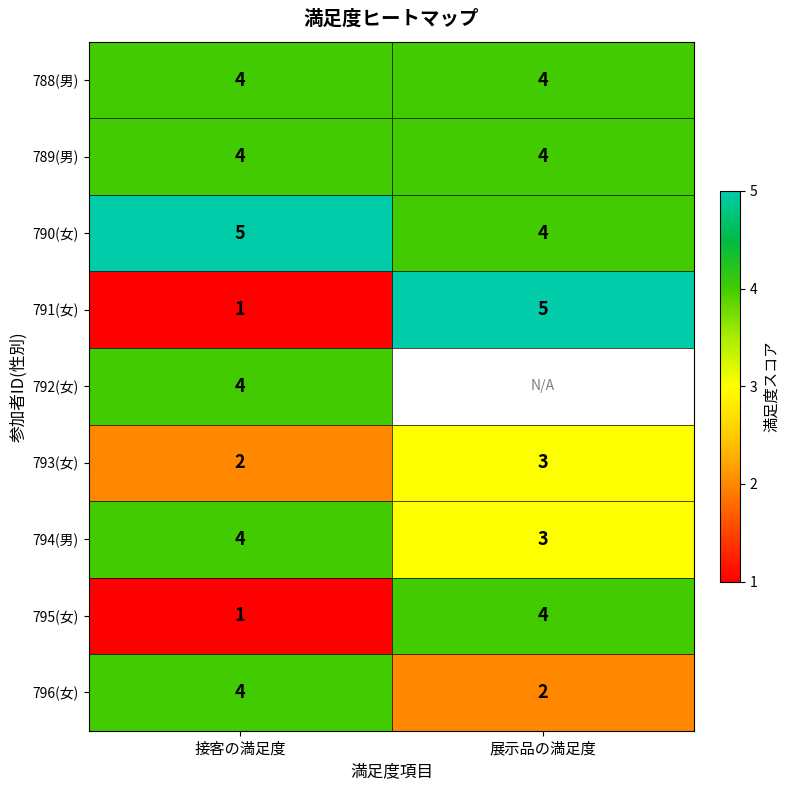

True or false: 789(男) has a value of 2 at 接客の満足度.

False